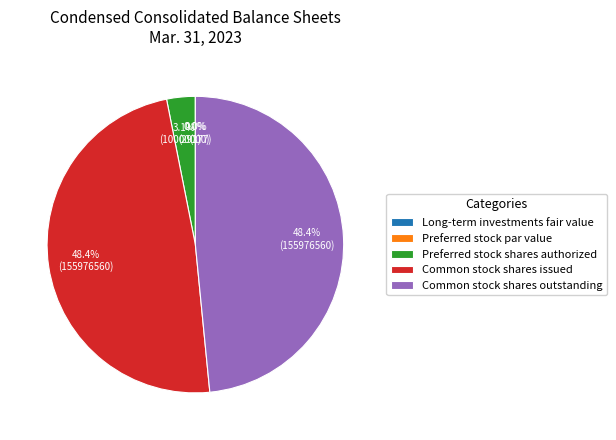

How many segments does this pie chart have?

5